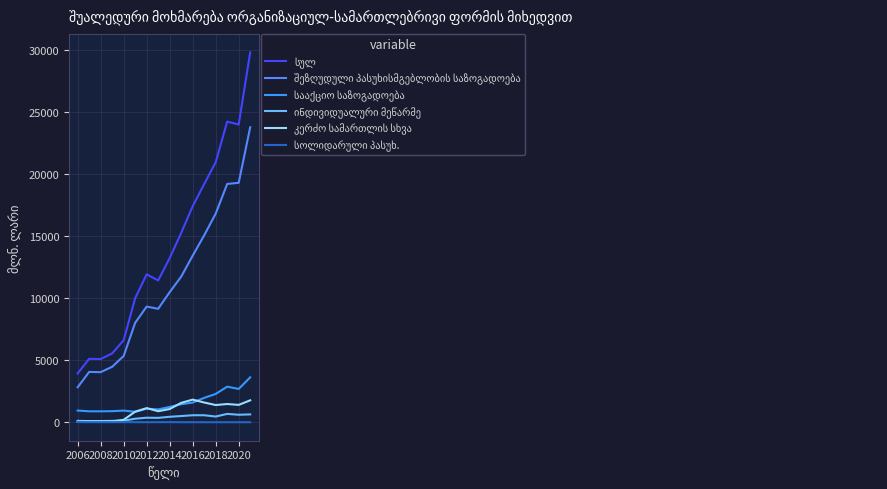

True or false: სულ and სოლიდარული პასუხ. intersect in this chart.

False